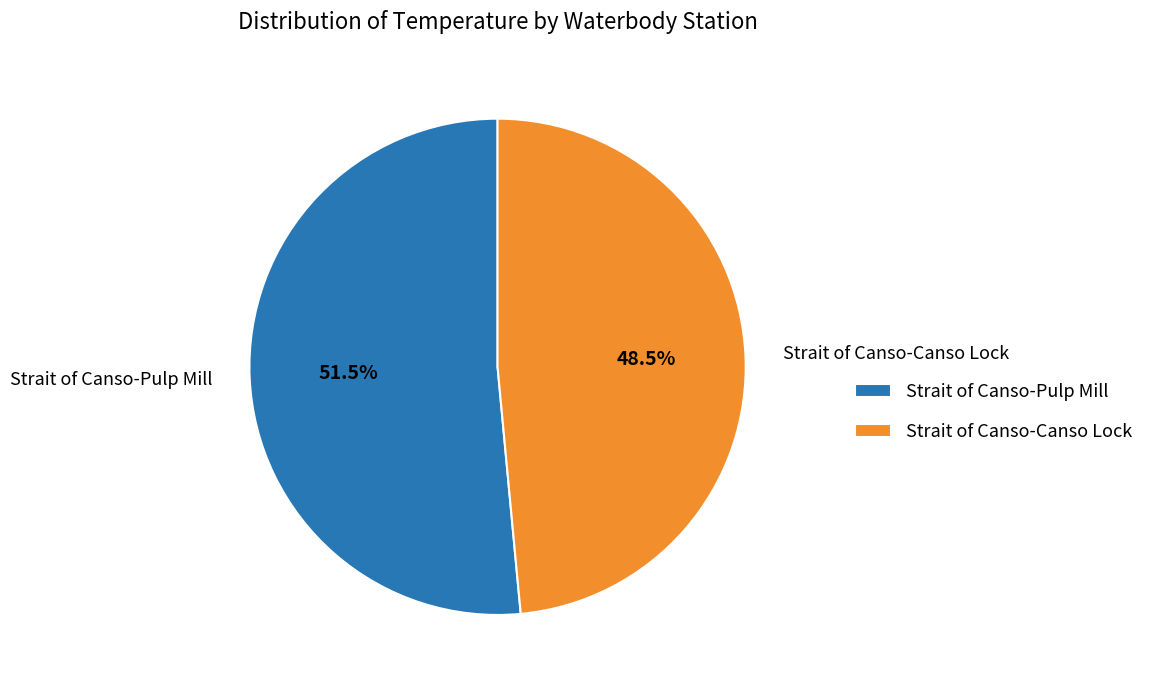

Which category accounts for the majority?

Strait of Canso-Pulp Mill